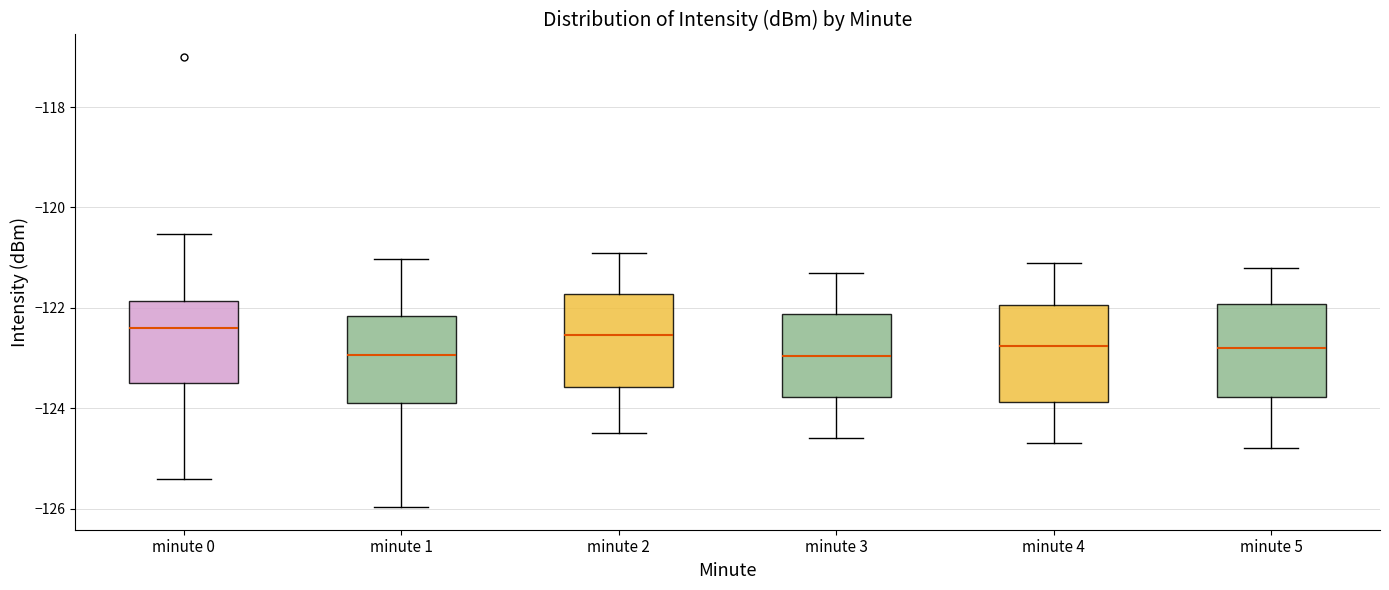

Reading left to right, transcribe this box plot: for each box, give where its median line is, the range the box spans, and where its two whiskers end, as read against the y-axis. The values are not printed on the chart, so give them approximately, as read against the axis.

minute 0: median -122.4, box -123.6 to -121.8, whiskers -125.4 to -120.6
minute 1: median -123.0, box -123.8 to -122.2, whiskers -126.0 to -121.0
minute 2: median -122.6, box -123.6 to -121.8, whiskers -124.4 to -120.8
minute 3: median -123.0, box -123.8 to -122.2, whiskers -124.6 to -121.2
minute 4: median -122.8, box -123.8 to -122.0, whiskers -124.6 to -121.0
minute 5: median -122.8, box -123.8 to -122.0, whiskers -124.8 to -121.2